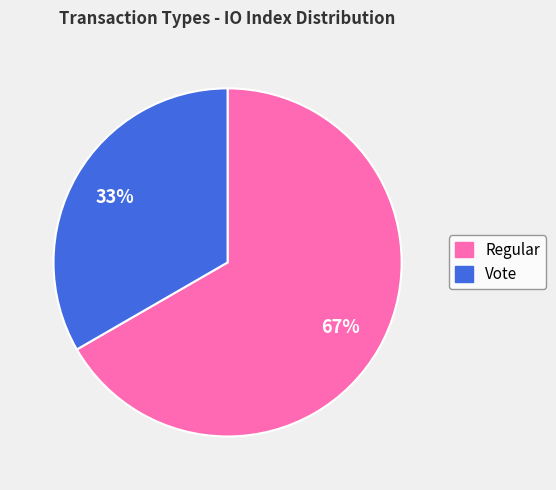

How many slices are in this pie chart?

2